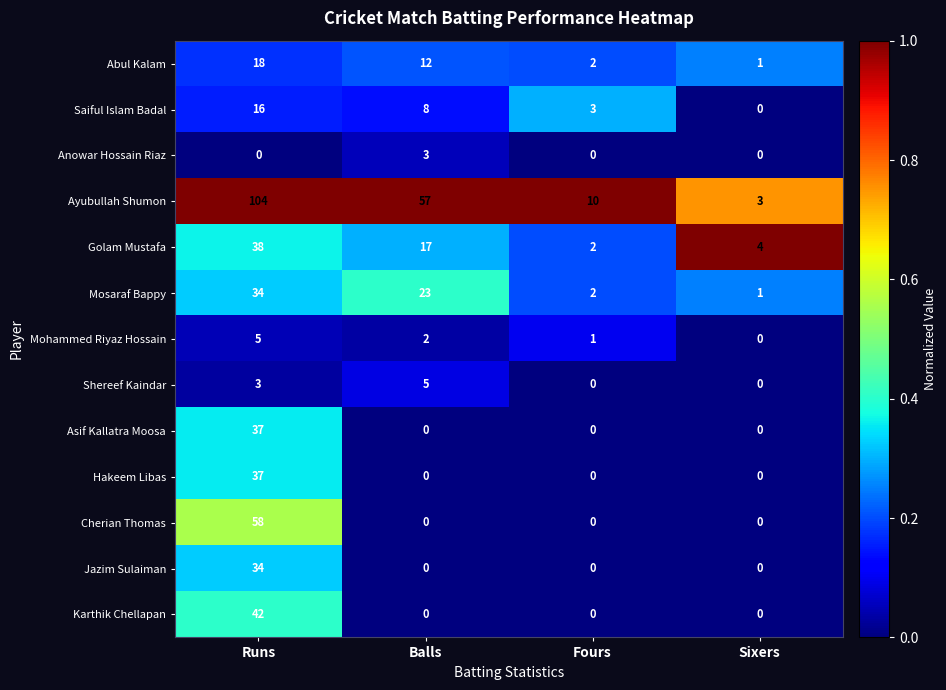

How many series are shown in this chart?

13